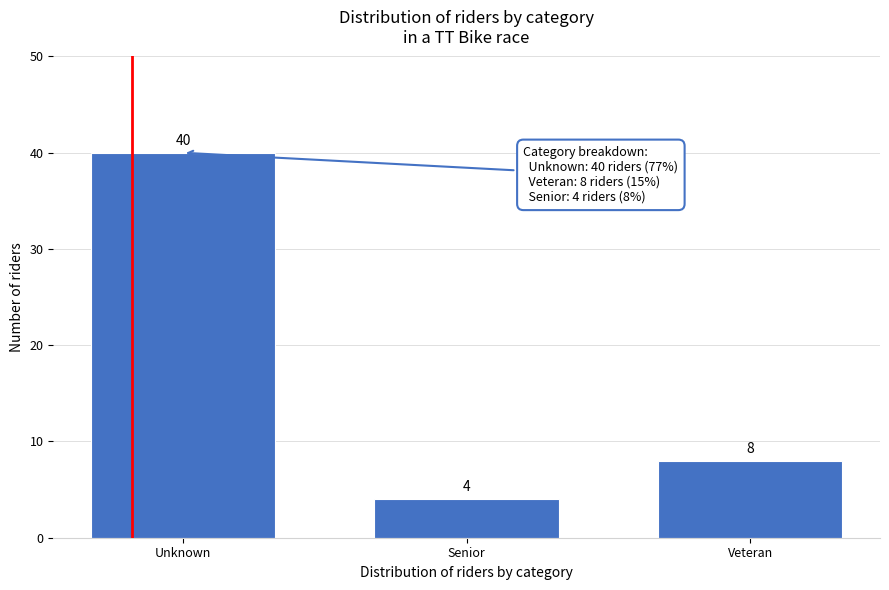

Reading right to left, transcribe all the data shown in this chart.

Veteran=8	Senior=4	Unknown=40